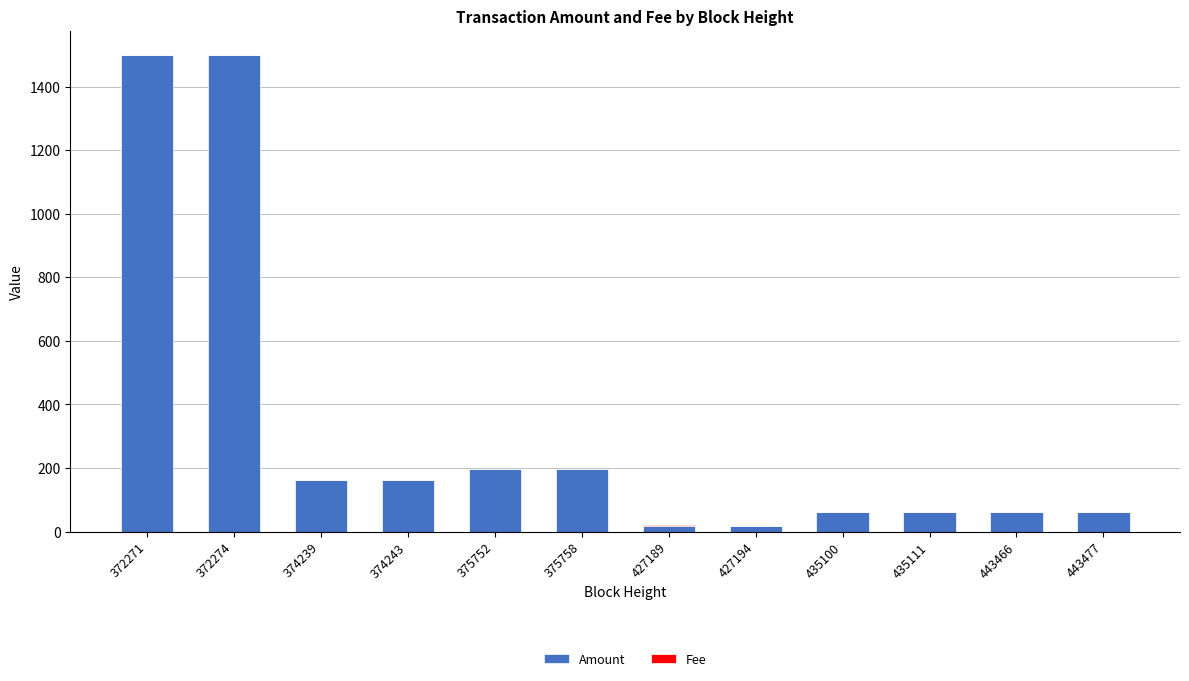

The Amount series shows 1500 at 372271. True or false?

True